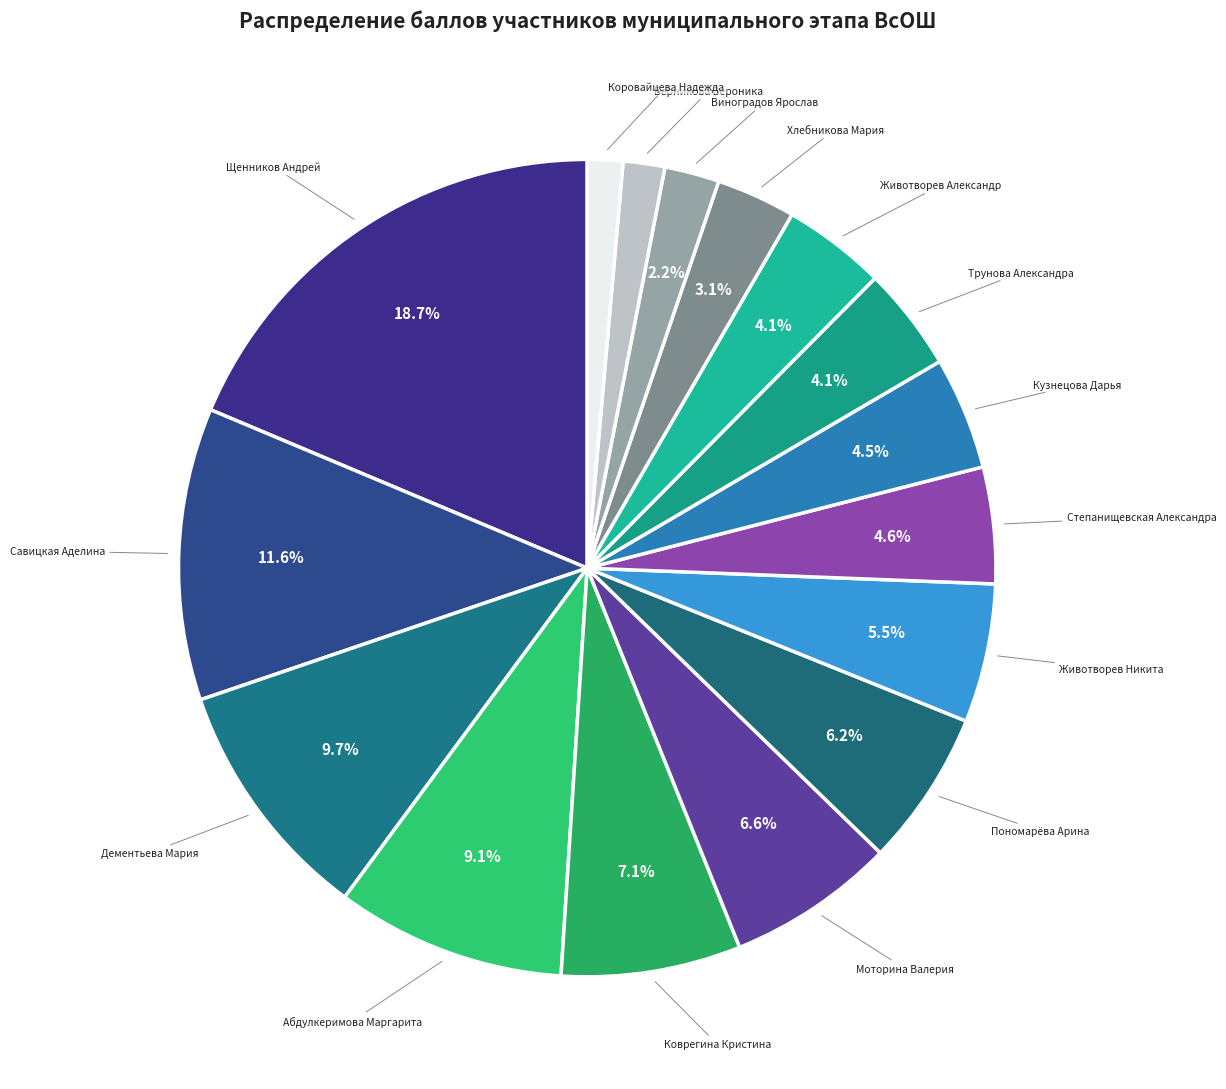

What percentage is NOT represented by Абдулкеримова Маргарита?

90.9%